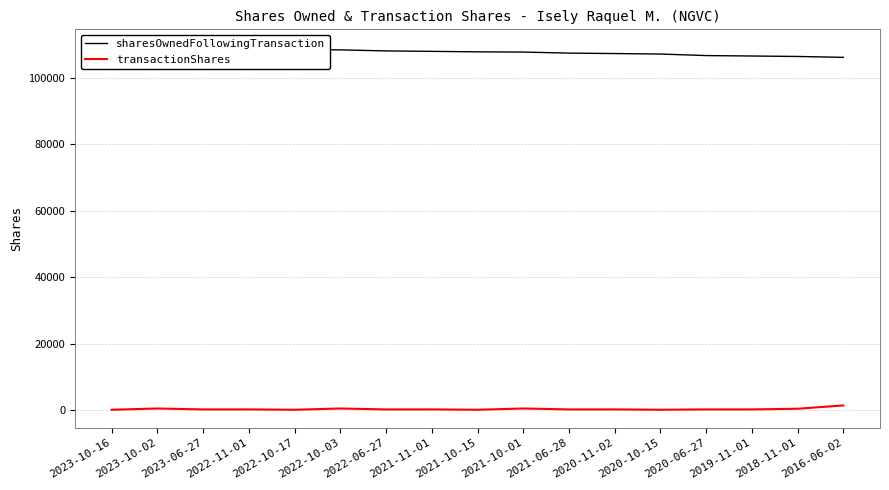

Where does the sharesOwnedFollowingTransaction series first go above 107802?

2023-10-16